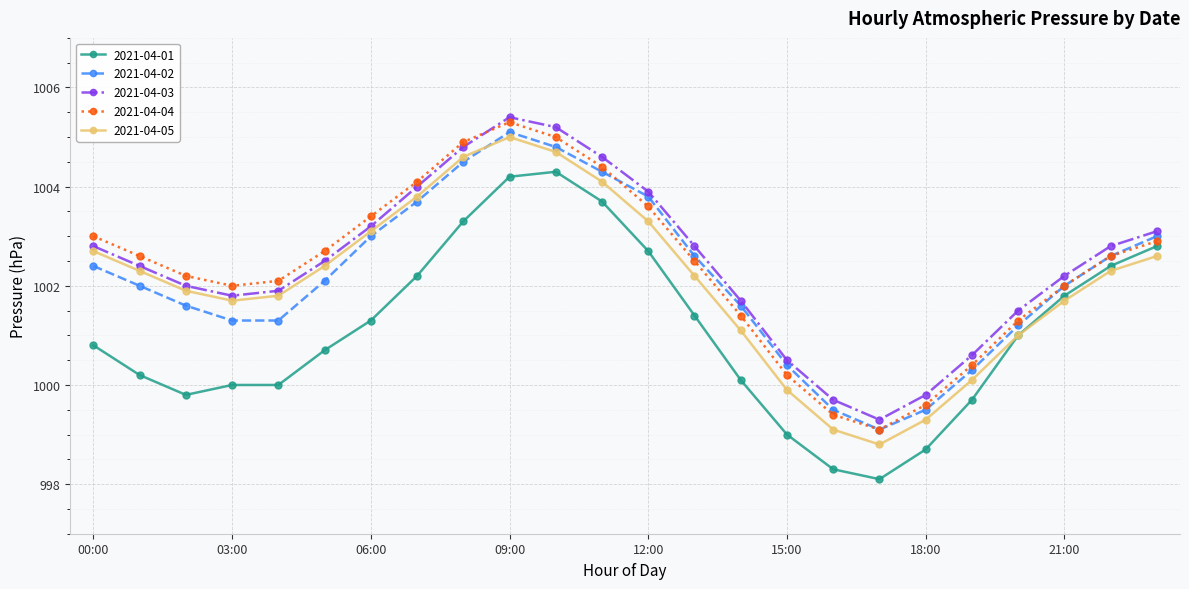

Does the chart have visible grid lines?

Yes